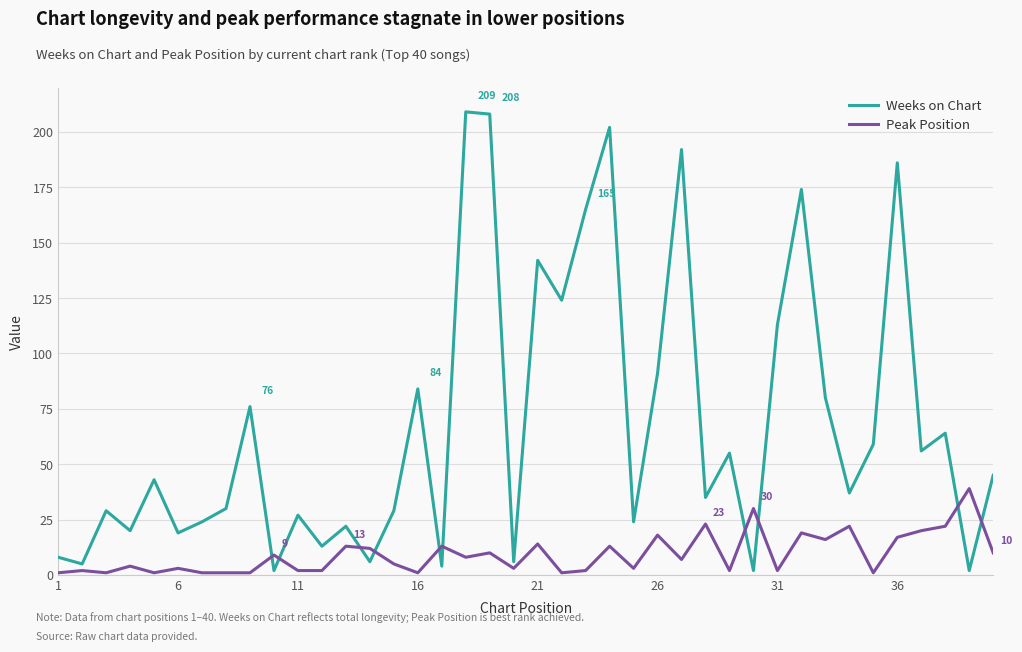

Which series has the widest spread of values?

Weeks on Chart